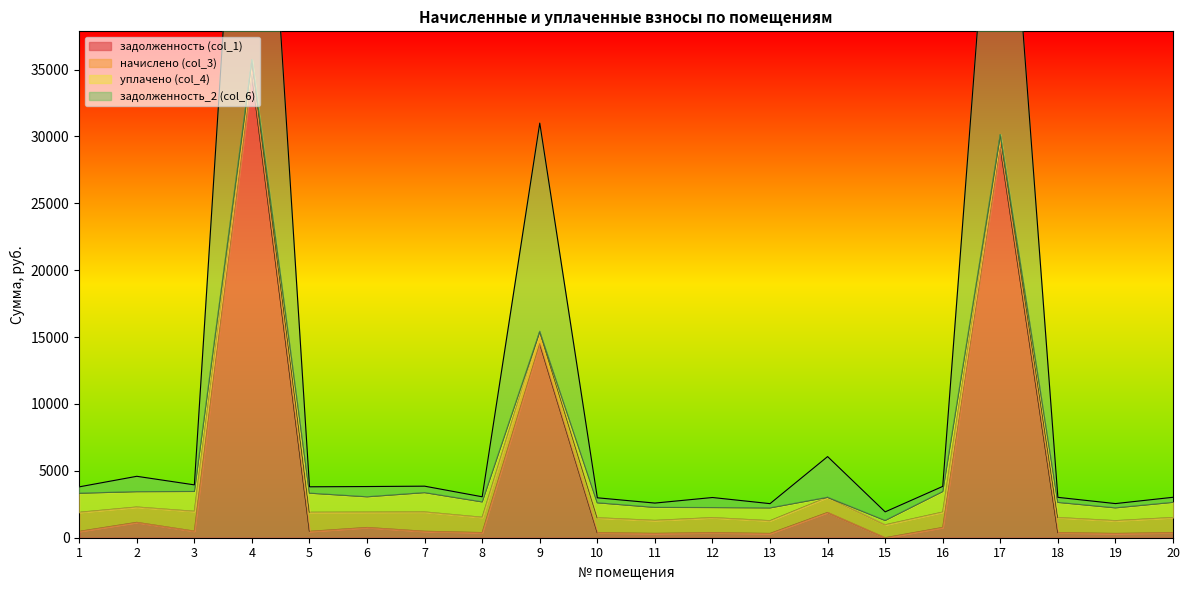

True or false: задолженность (col_1) and задолженность_2 (col_6) intersect in this chart.

False